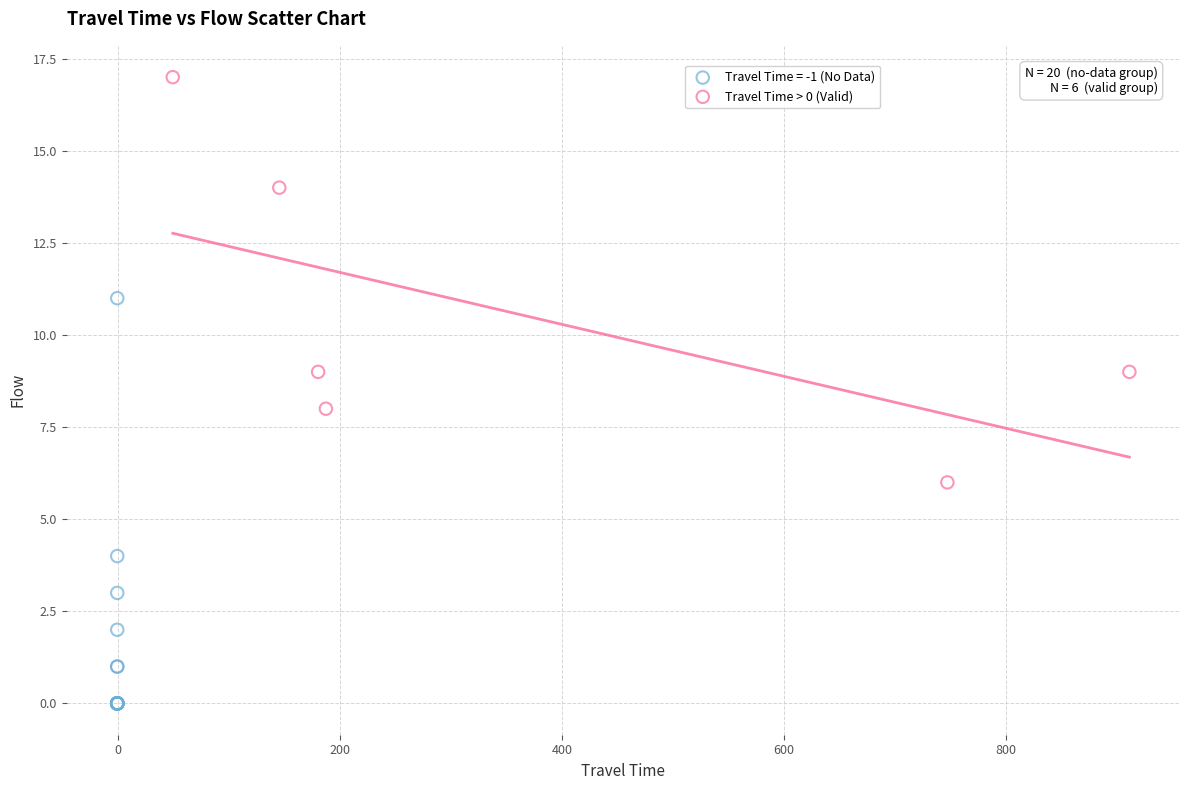

Which series reaches the minimum Y coordinate?

Travel Time = -1 (No Data)